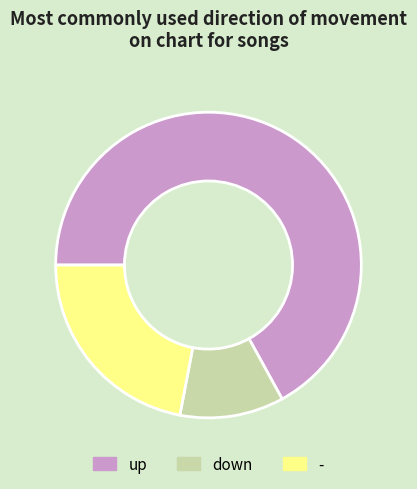

The - slice represents 22% of the pie. True or false?

True